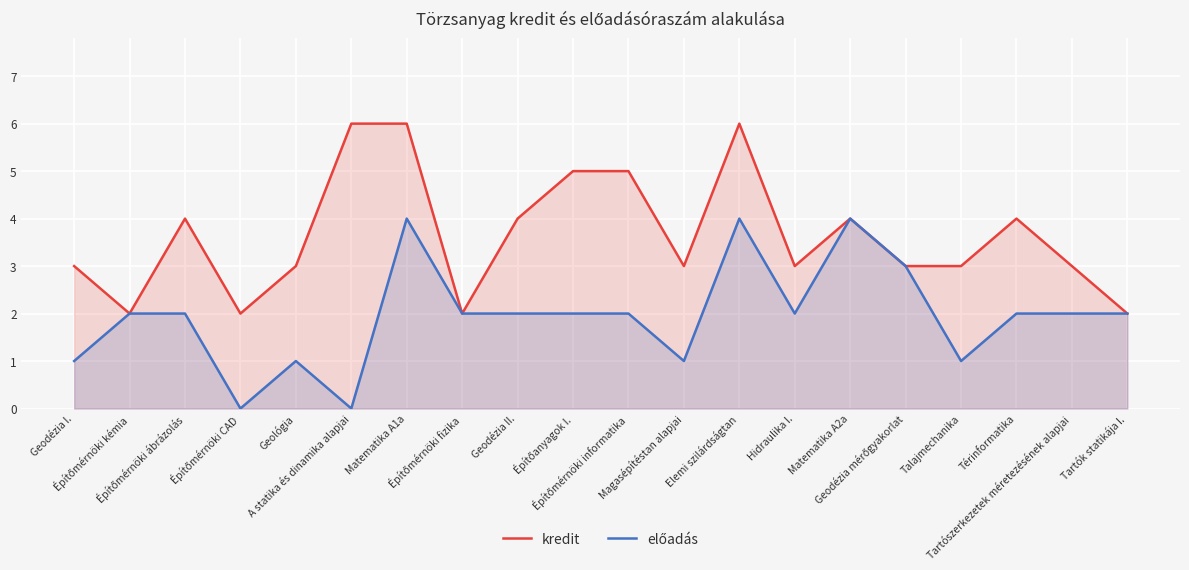

At how many categories does at least one series exceed 3?

9